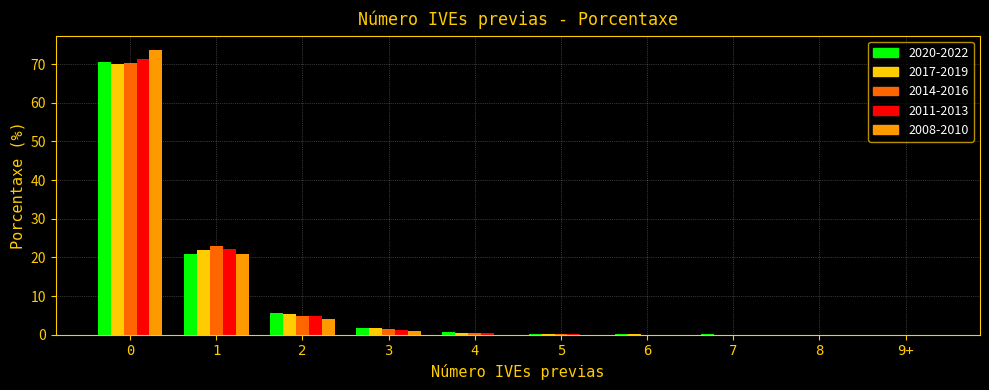

The 2008-2010 series shows -31.8 at 4. True or false?

False